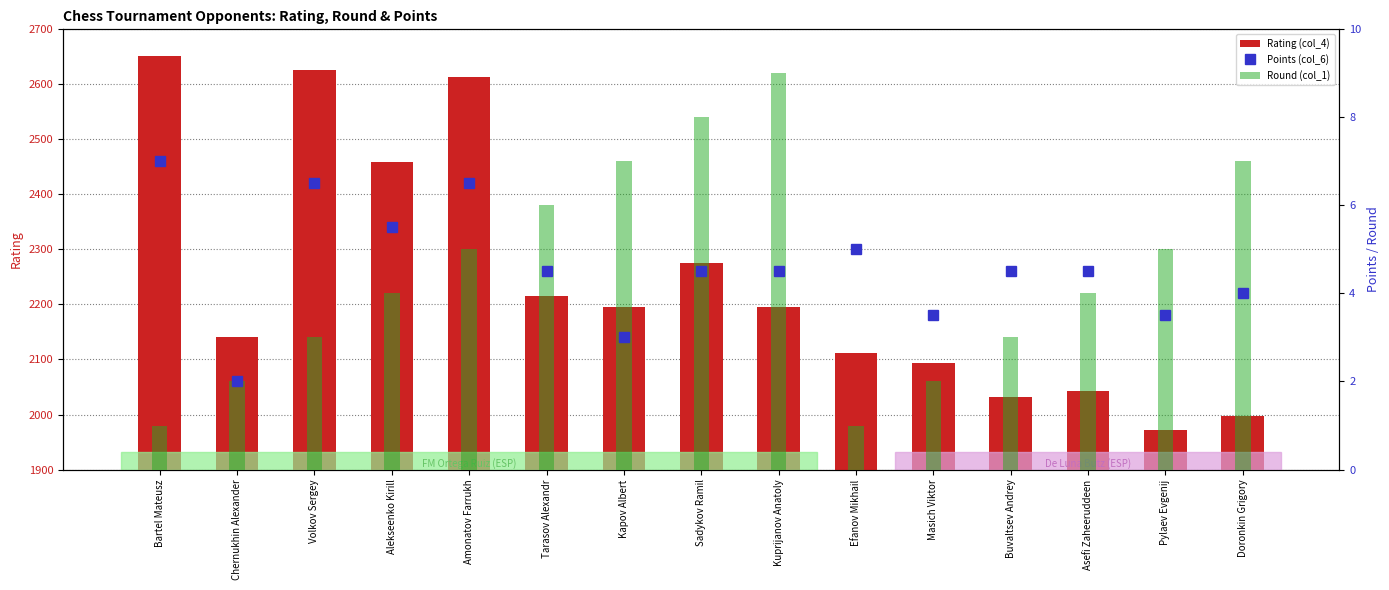

How many values in the Rating (col_4) series exceed 2195?

7